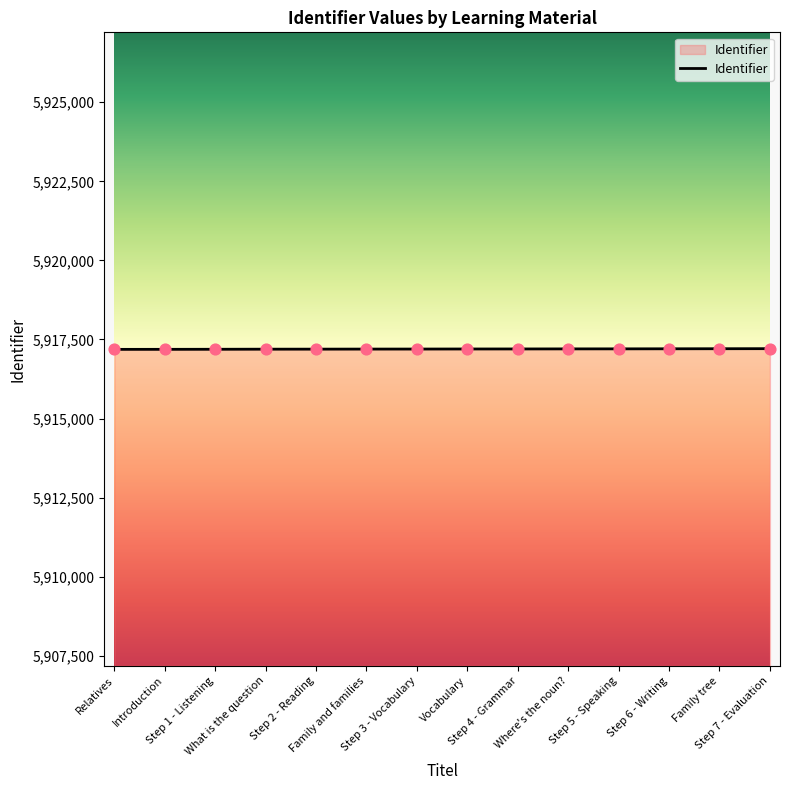

Approximately how many times larger is the value at Family tree compared to Step 6 - Writing?

1.0